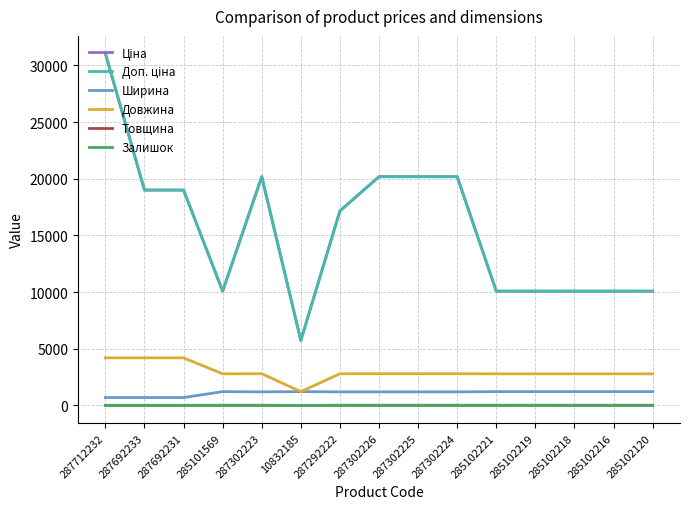

Which series has the widest spread of values?

Ціна